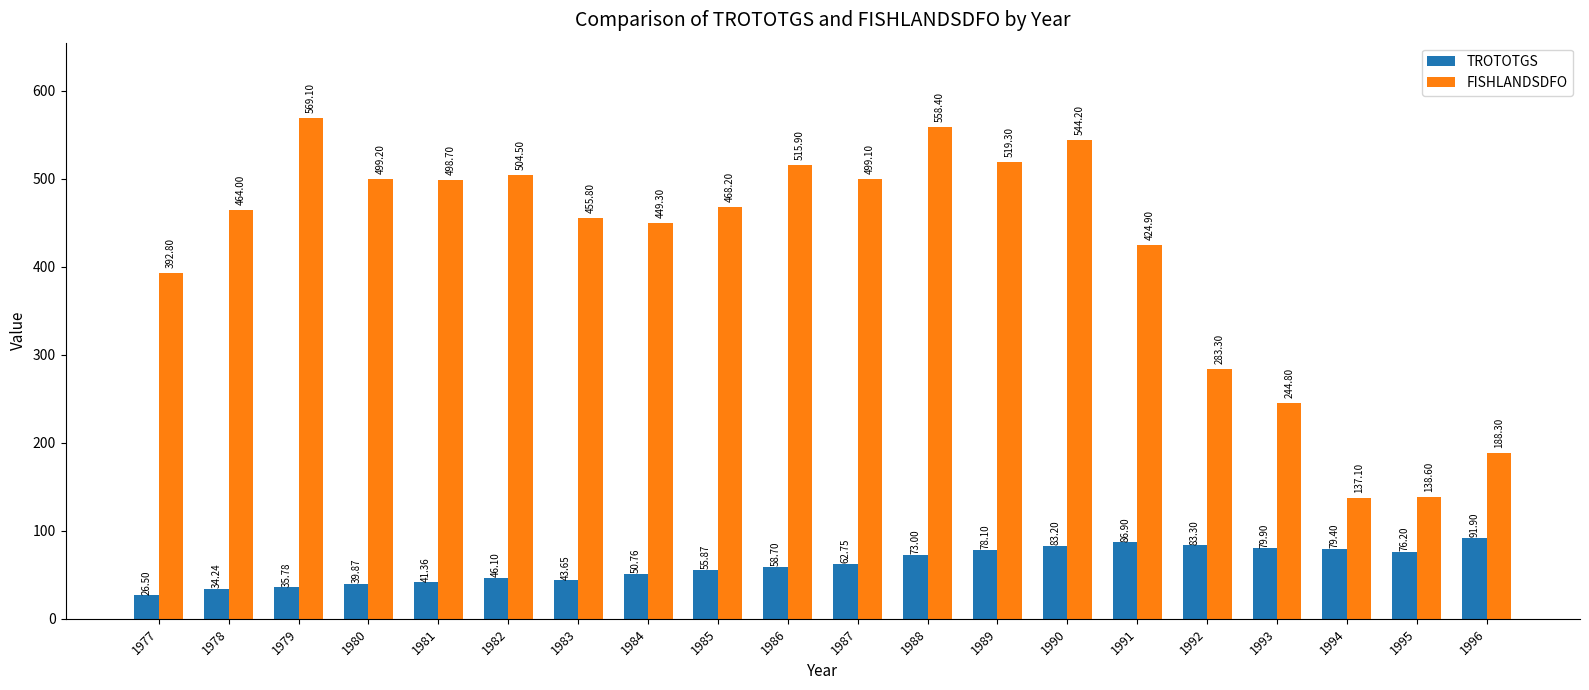

Rank the categories by TROTOTGS value from highest to lowest.

1996, 1991, 1992, 1990, 1993, 1994, 1989, 1995, 1988, 1987, 1986, 1985, 1984, 1982, 1983, 1981, 1980, 1979, 1978, 1977